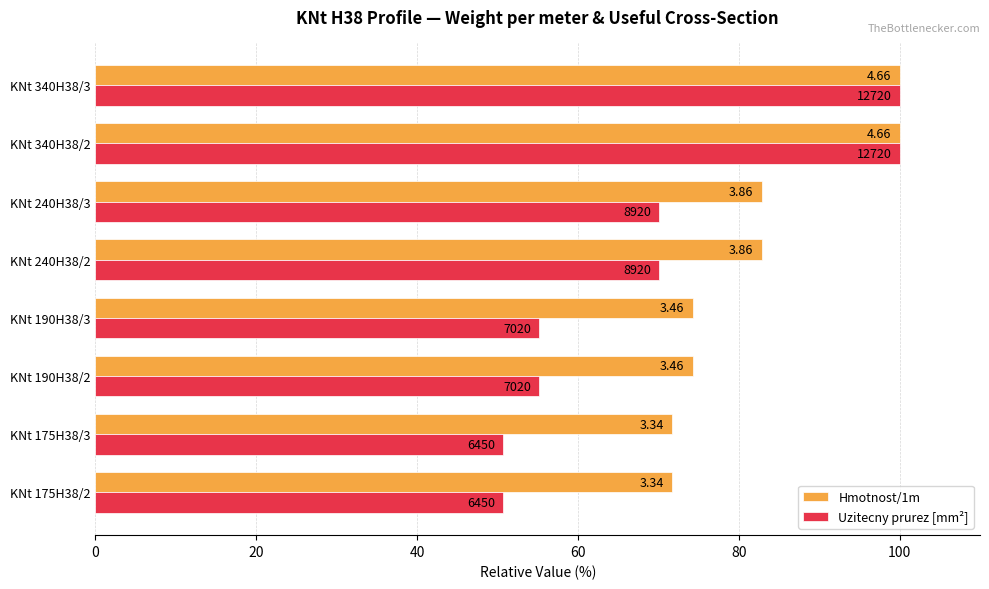

What are all the series names shown in the legend?

Hmotnost/1m, Uzitecny prurez [mm²]